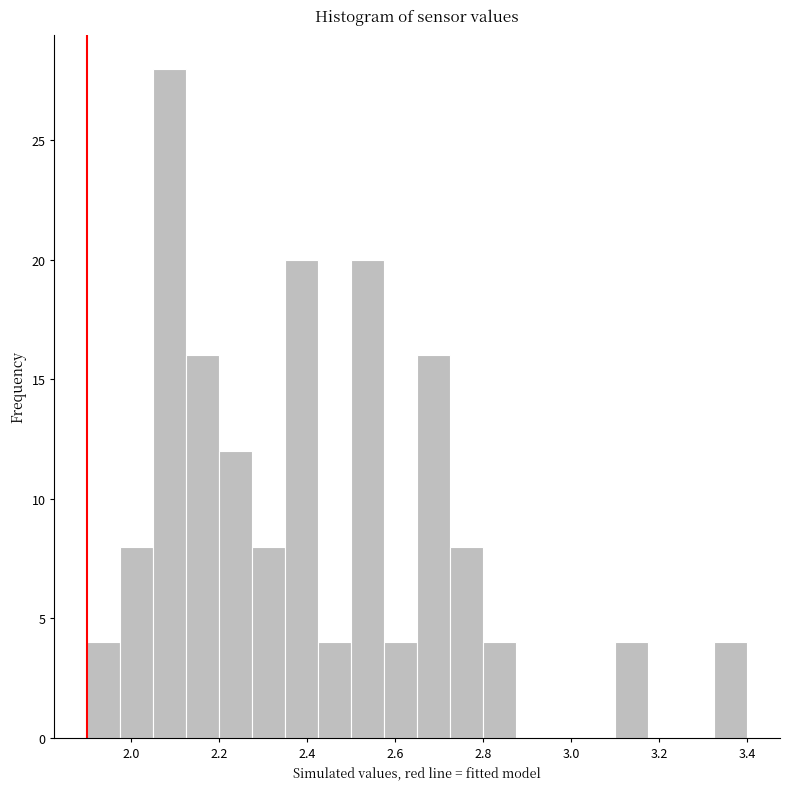

Around what value on the x-axis is the tallest bar? Give the approximate position of its centre, as read against the axis.

2.08